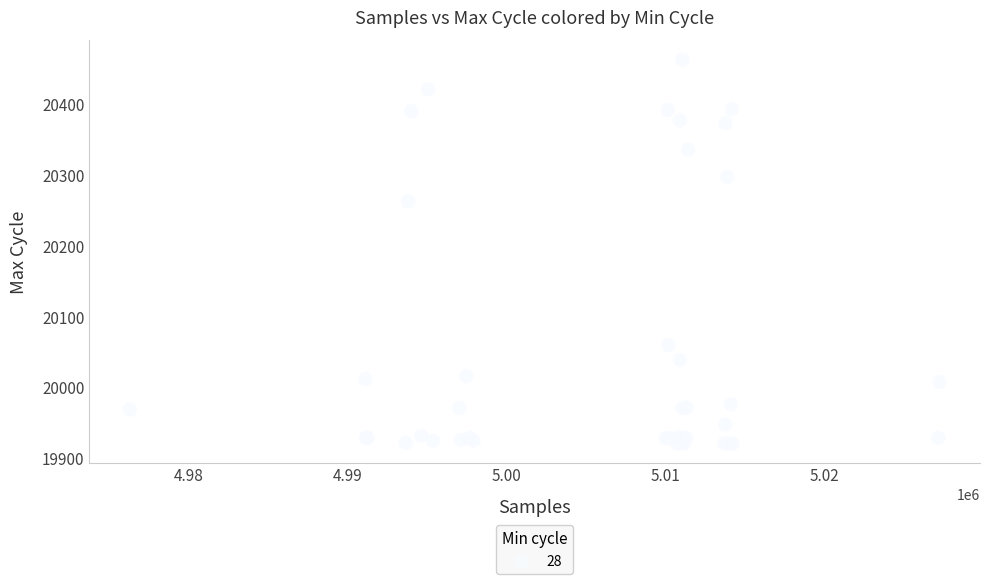

What Y value in the scatter plot is closest to 20192?

20263